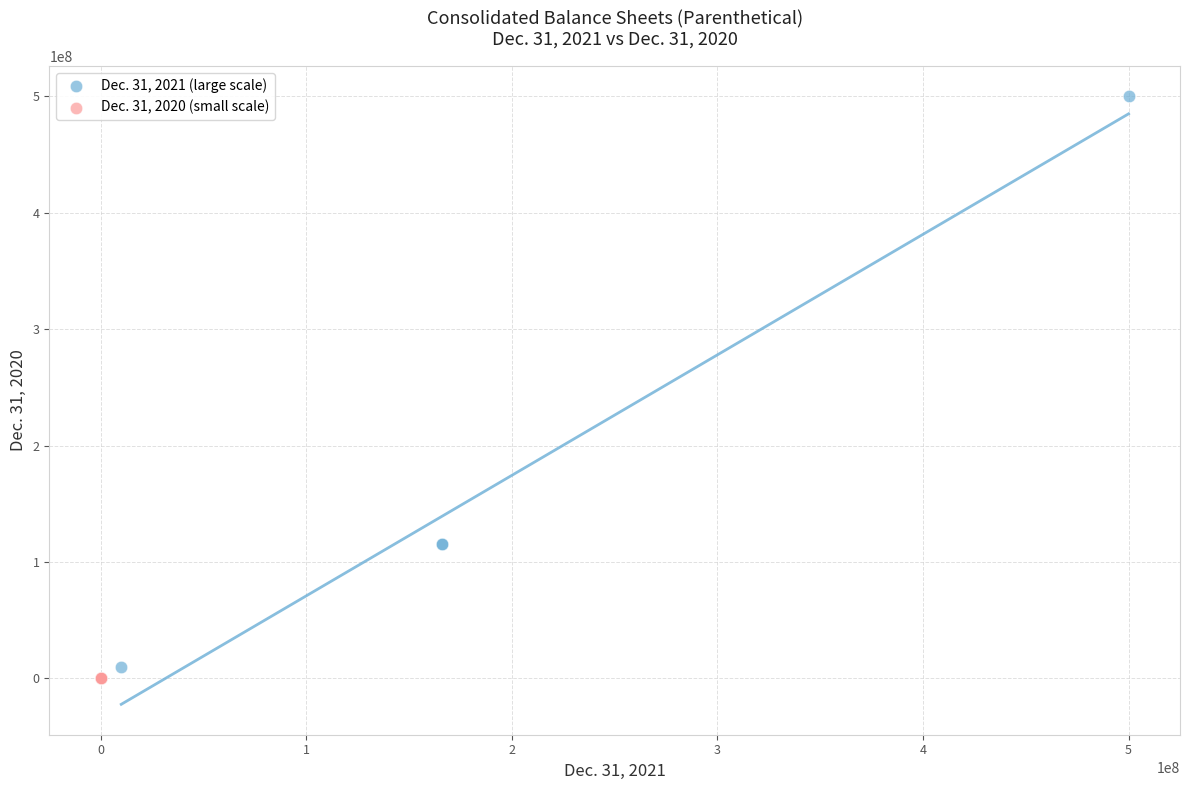

What are all the series names shown in the legend?

Dec. 31, 2021 (large scale), Dec. 31, 2020 (small scale)